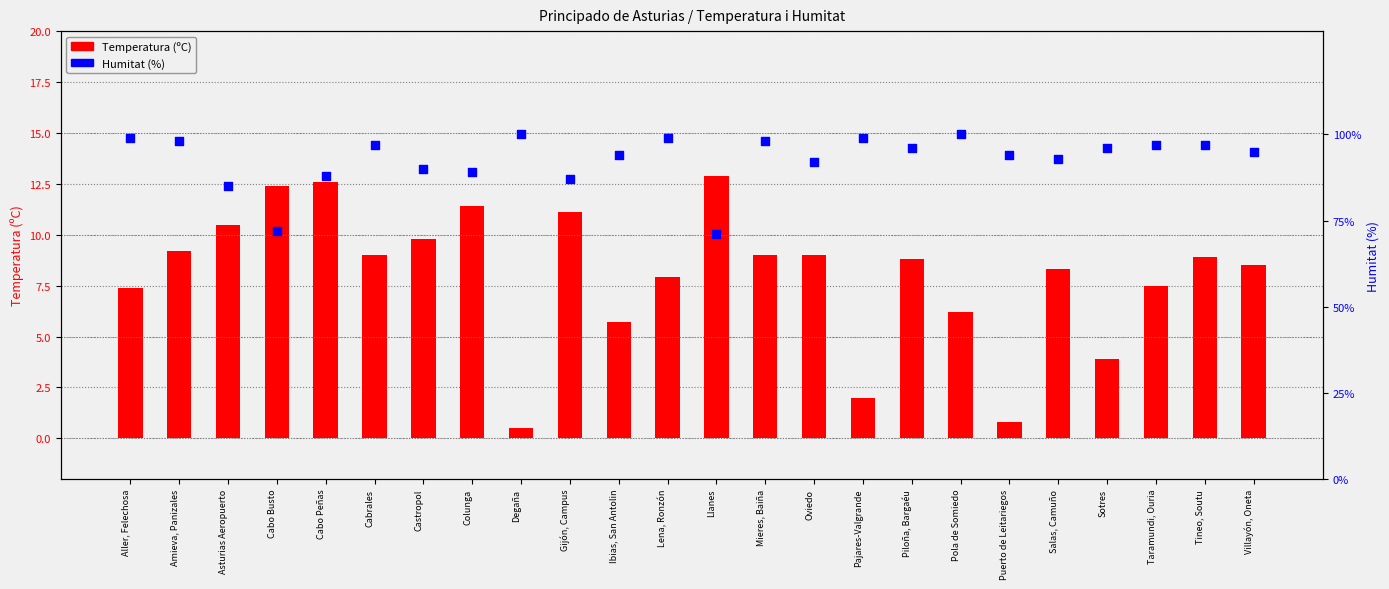

Which series contains the lowest Y value?

Temperatura (ºC)